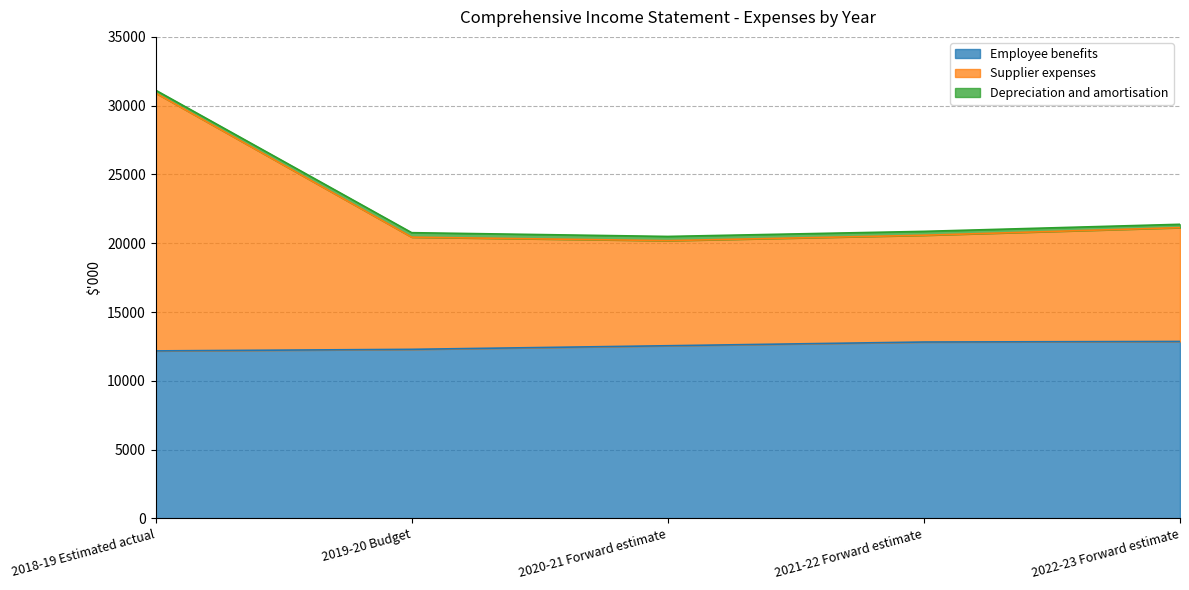

True or false: Supplier expenses and Employee benefits intersect in this chart.

False